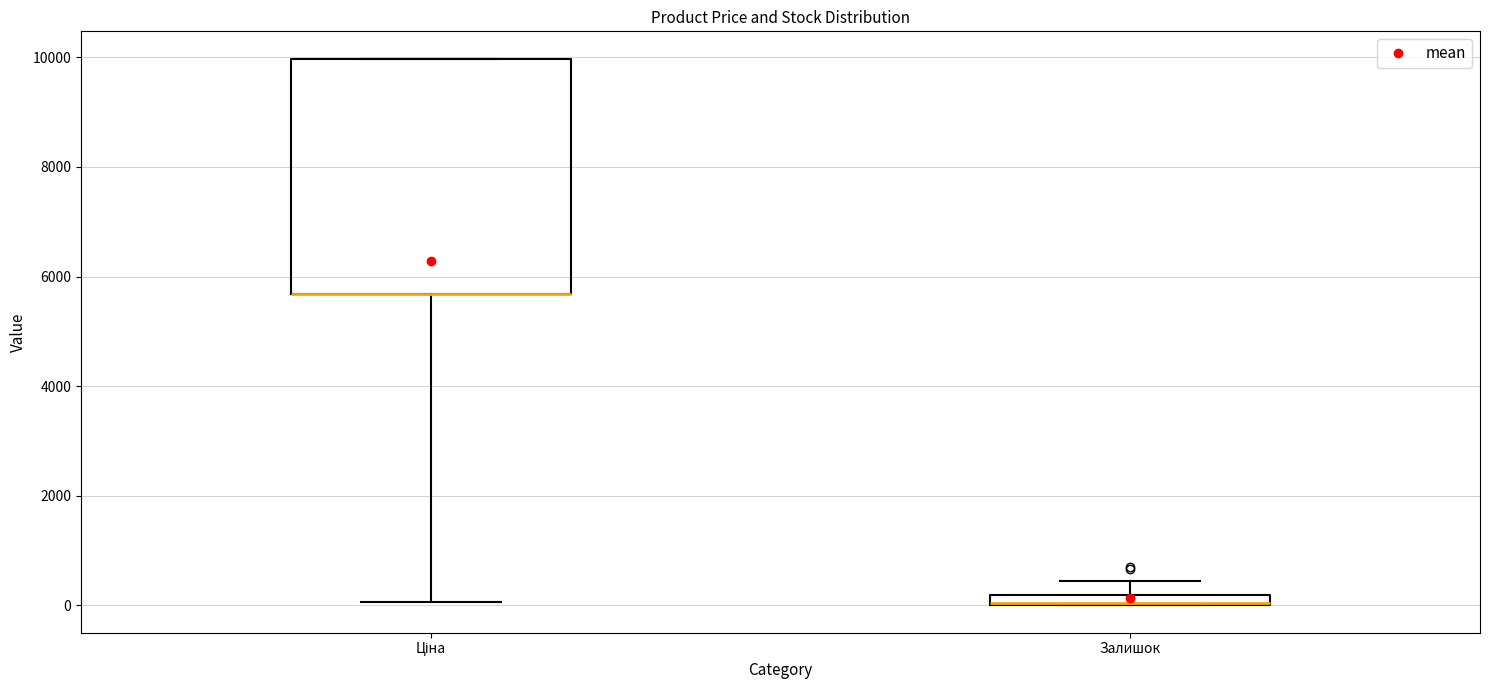

Where does the lower whisker of the box for Ціна end on the y-axis? The values are not printed on the chart, so give them approximately, as read against the axis.

0